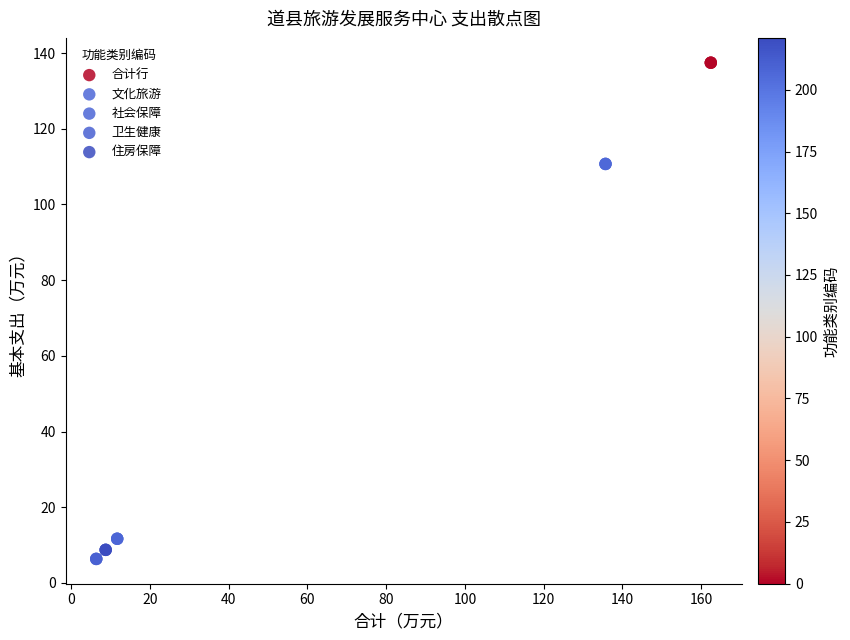

Which series contains the highest Y value?

合计行